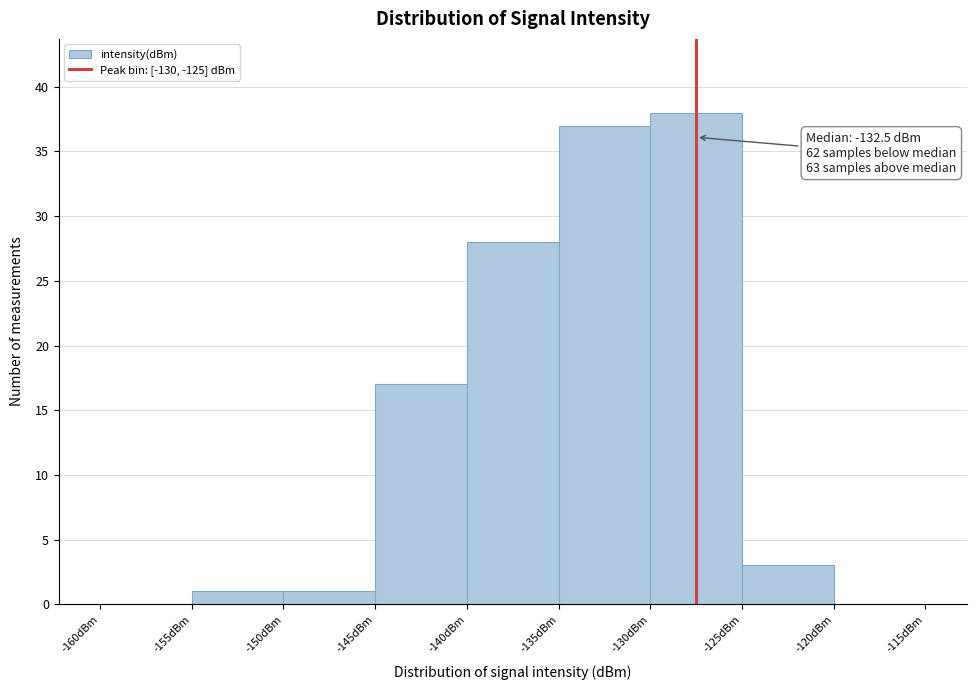

Which range on the x-axis has the tallest bar?

-130 to -125